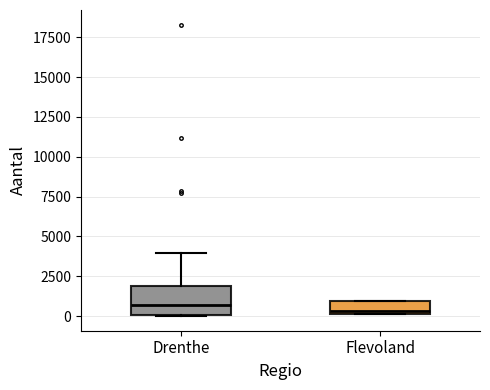

Which box is the tallest, from its lower edge to its upper edge?

Drenthe